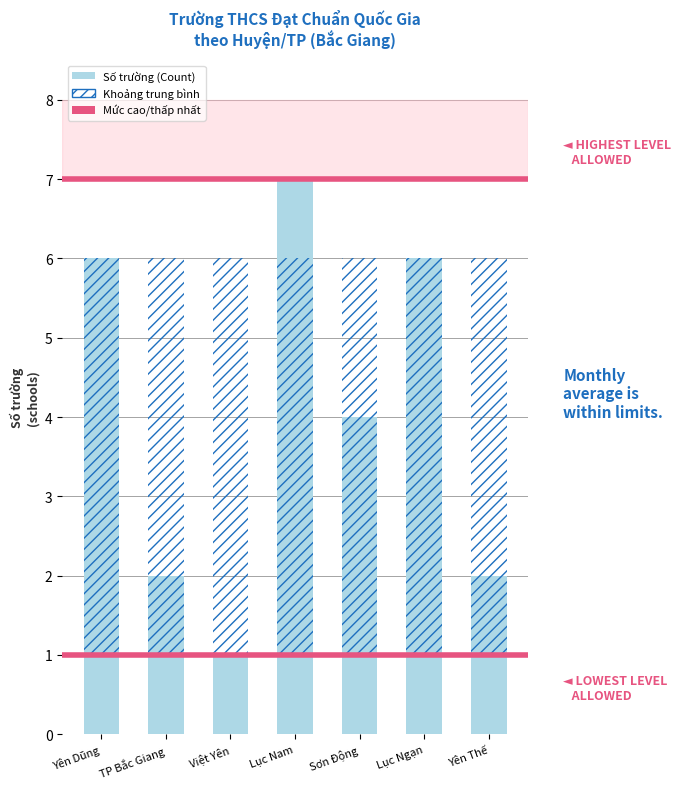

What is the total value across all series at TP Bắc Giang?

8